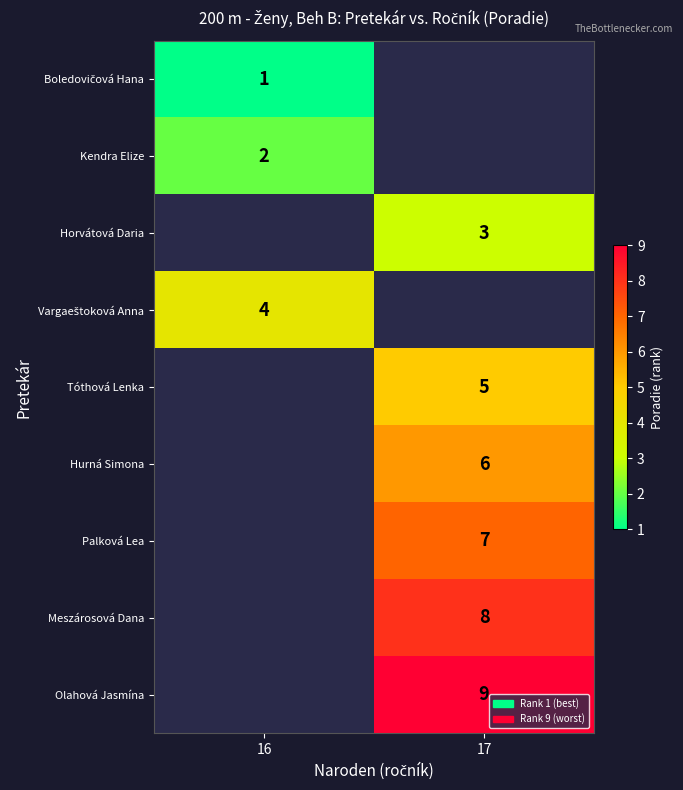

Is it true that Tóthová Lenka equals 5 at 17?

True